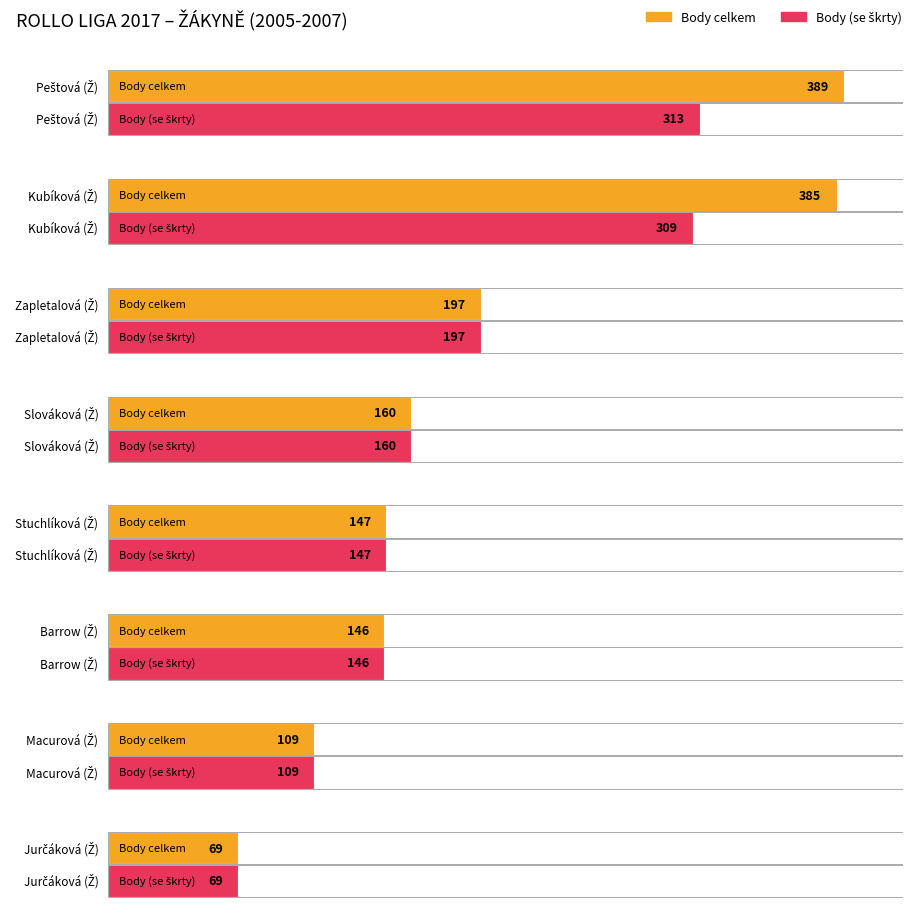

Count the number of categories in the chart.

8